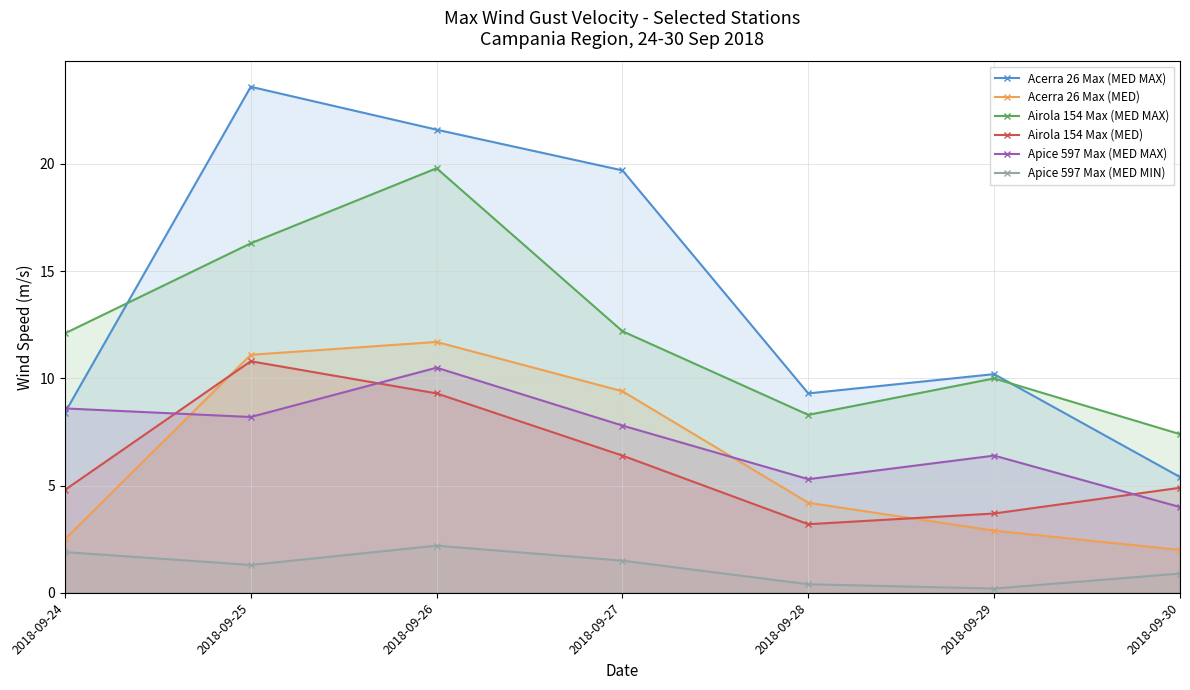

What is the sum of the Apice 597 Max (MED MIN) values at 2018-09-27 and 2018-09-29?

1.7